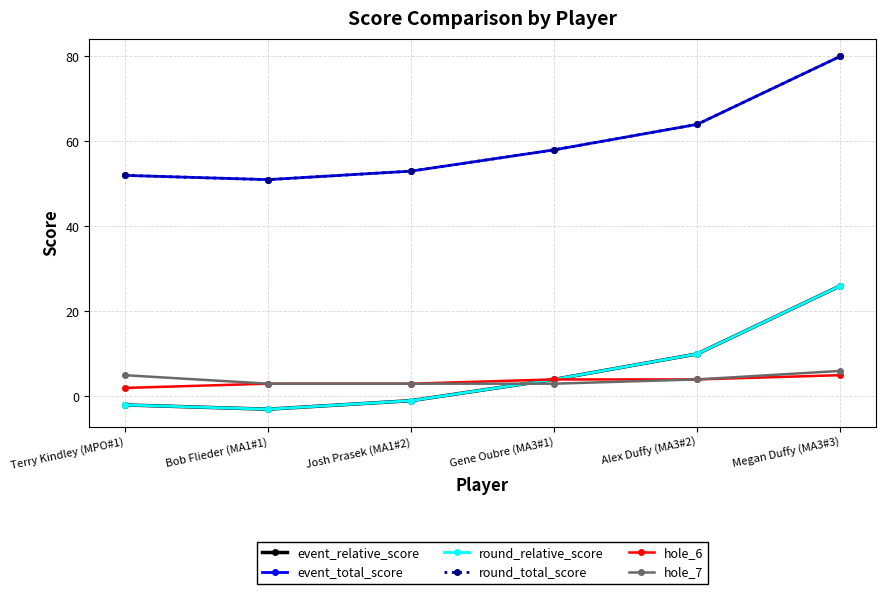

Is this an area chart (filled region under the line)?

No